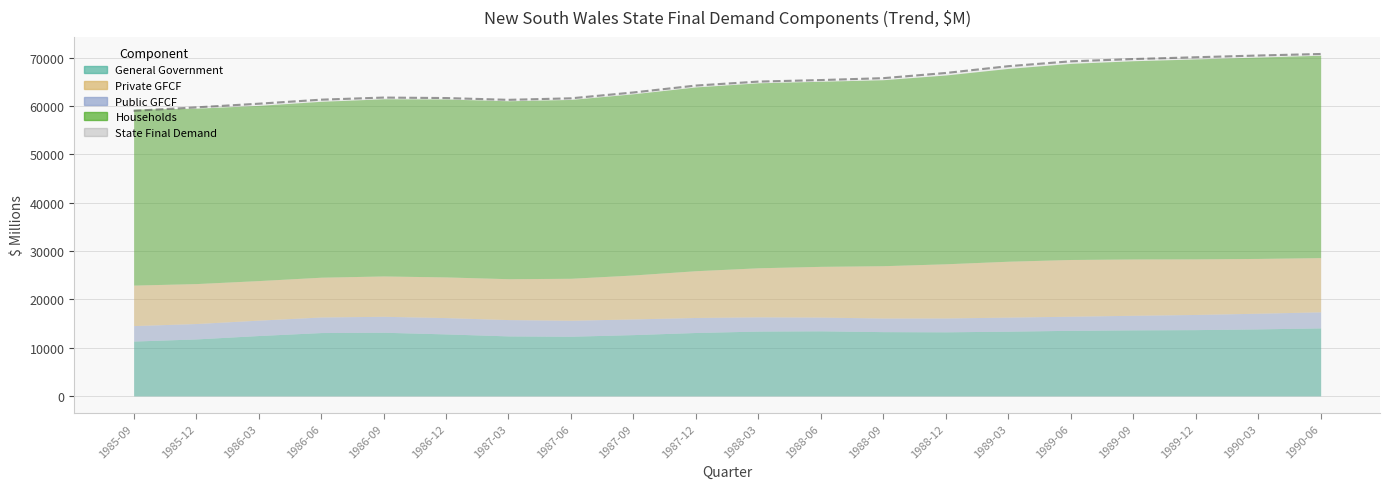

Where does the State Final Demand series first go above 65091?

1988-06